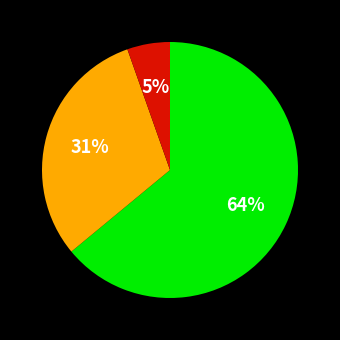

To the nearest percent, what is the difference between the largest and smallest slice percentages?

59%